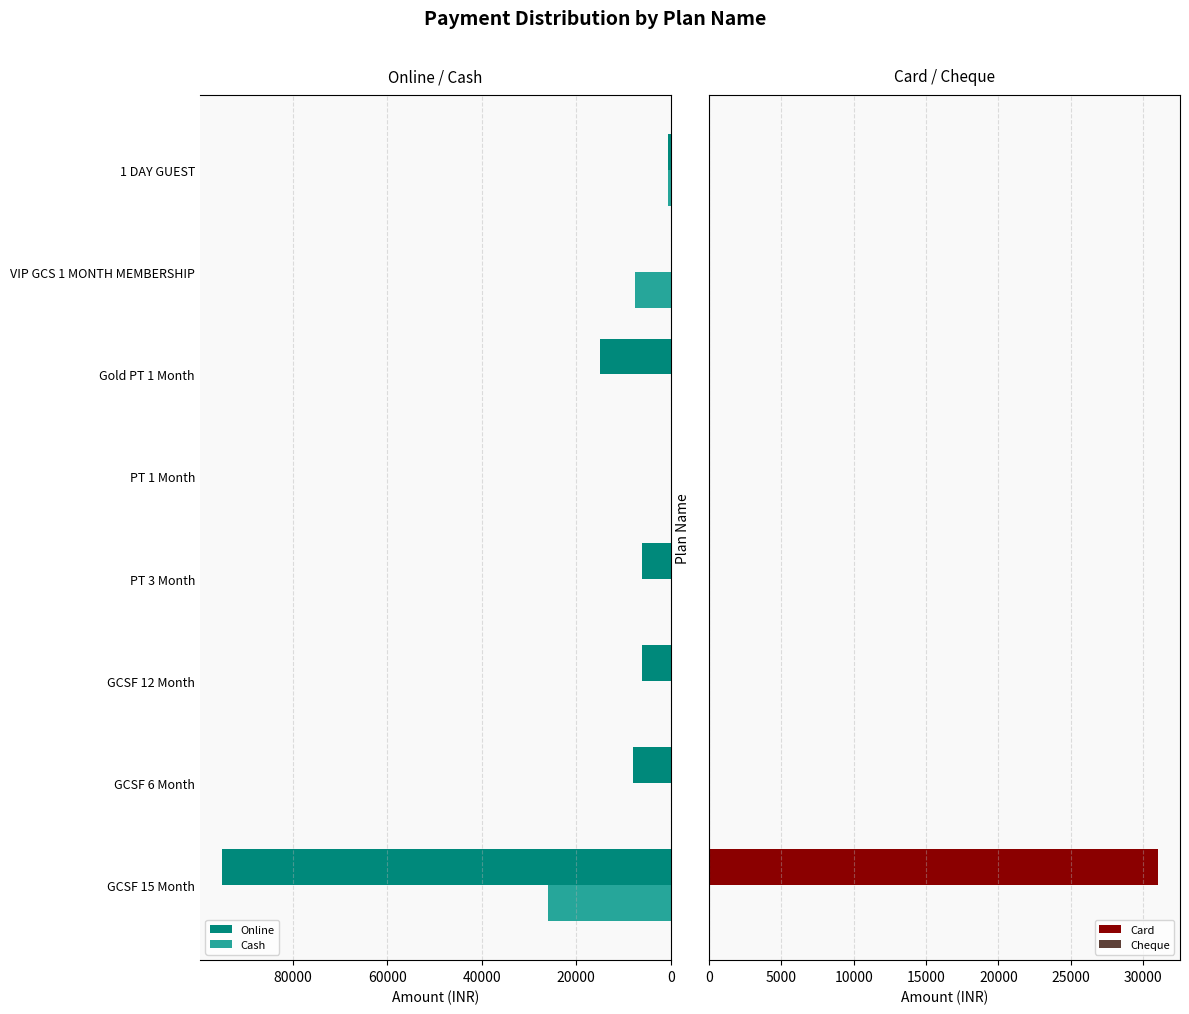

What is the sum of all Cash values?

34000